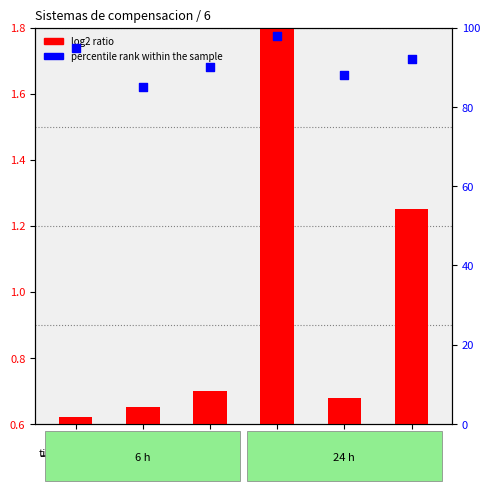

What is the total value across all series at ID 2?

85.7